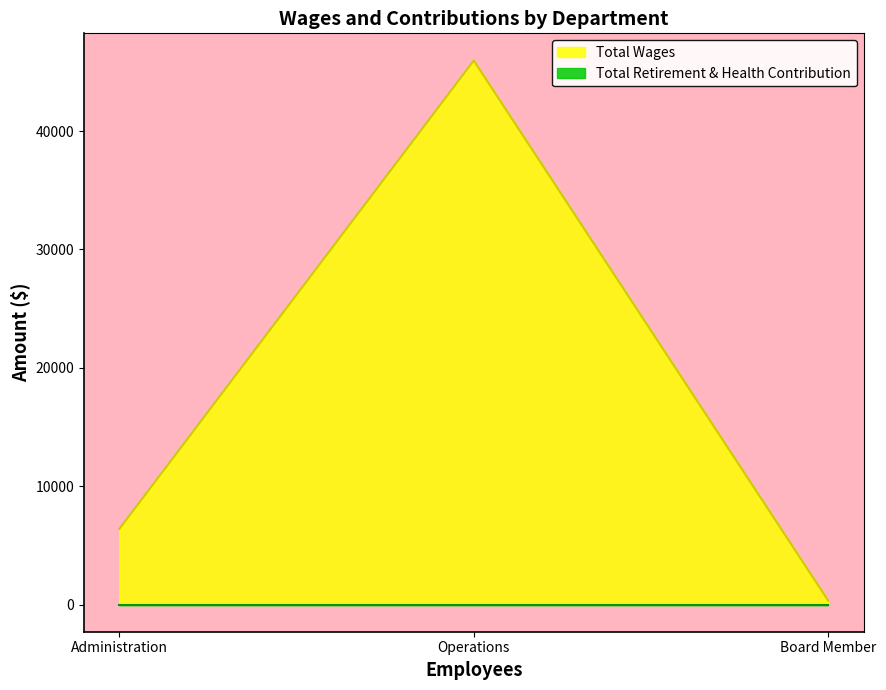

What position from the left is Board Member?

3